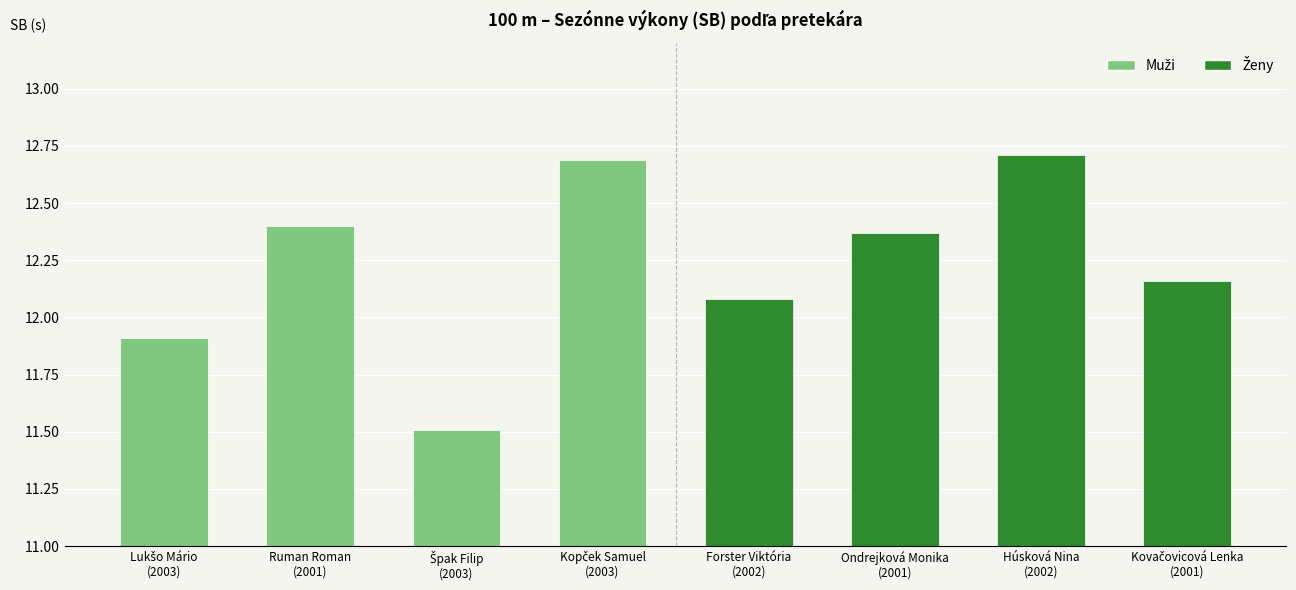

How many data points does each series have?

8